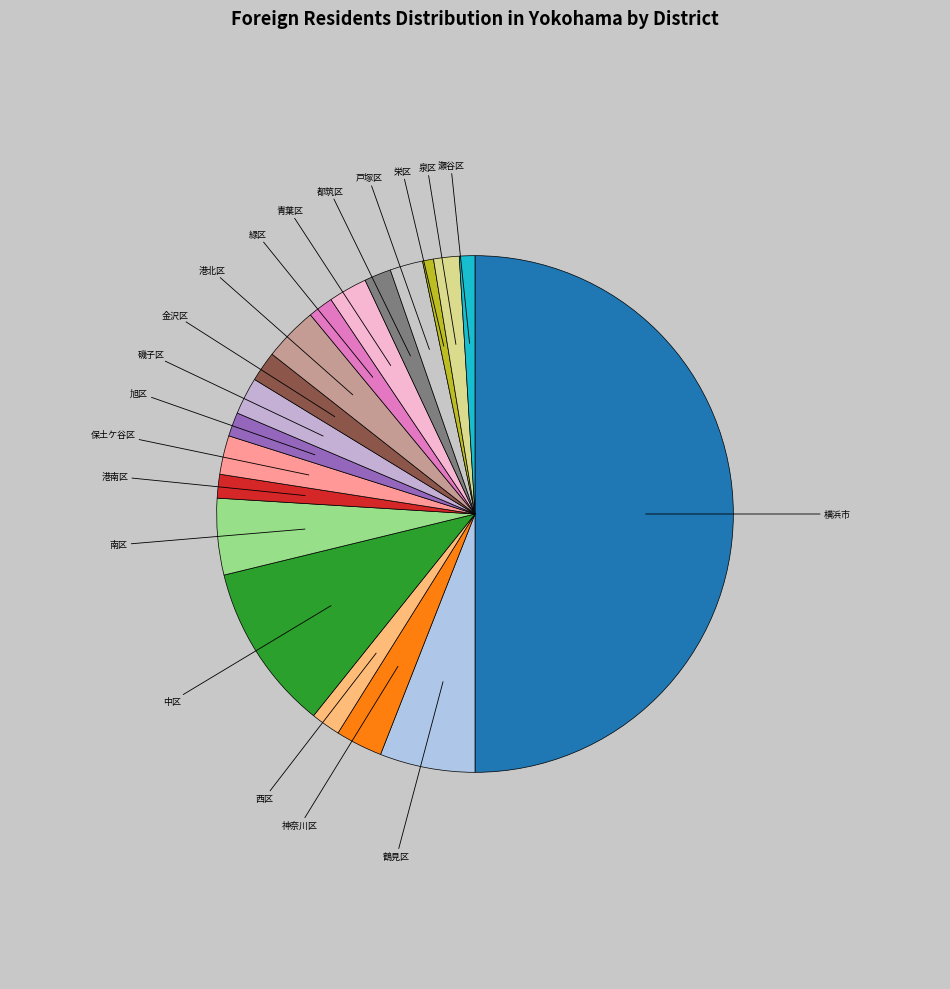

Which slice is the largest?

横浜市